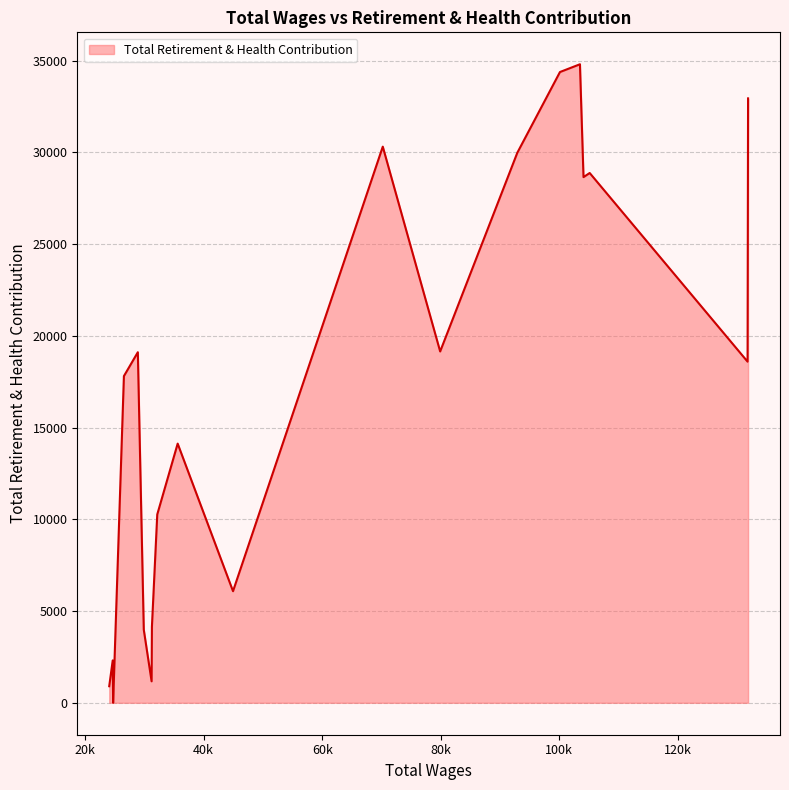

What is the greatest value displayed?

34800